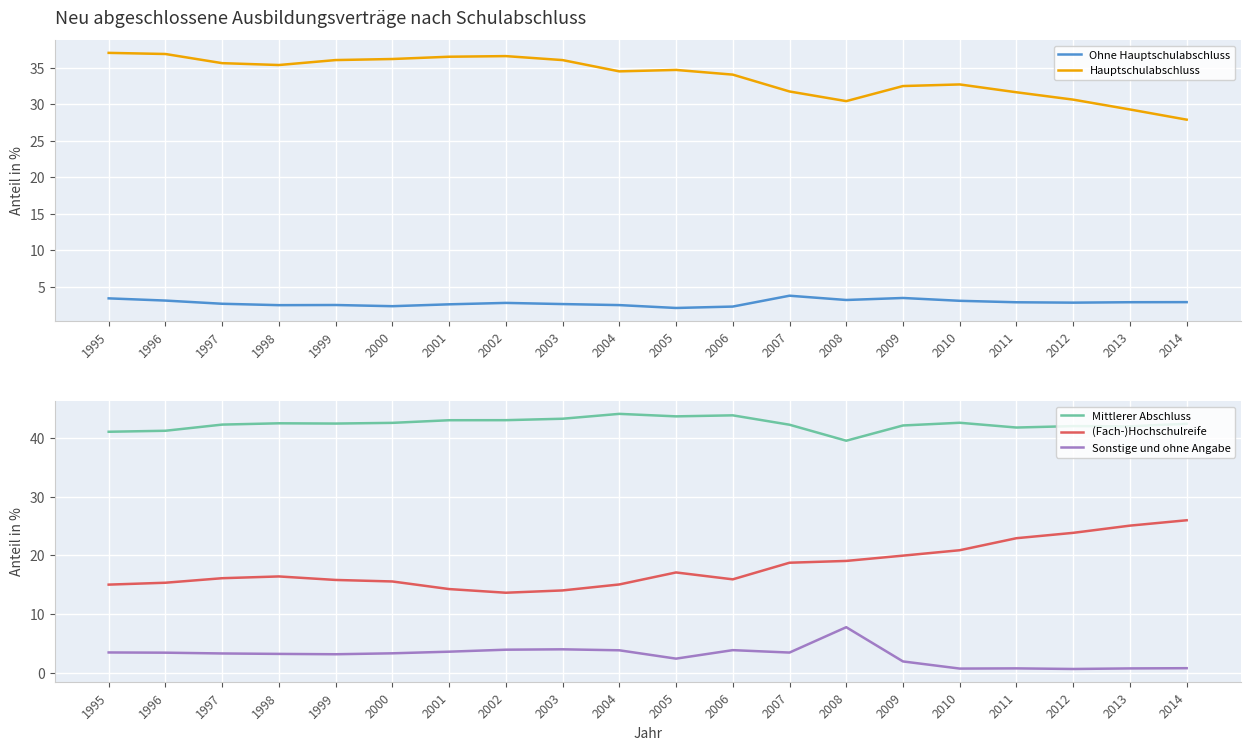

What is the minimum value shown in the chart?

0.6